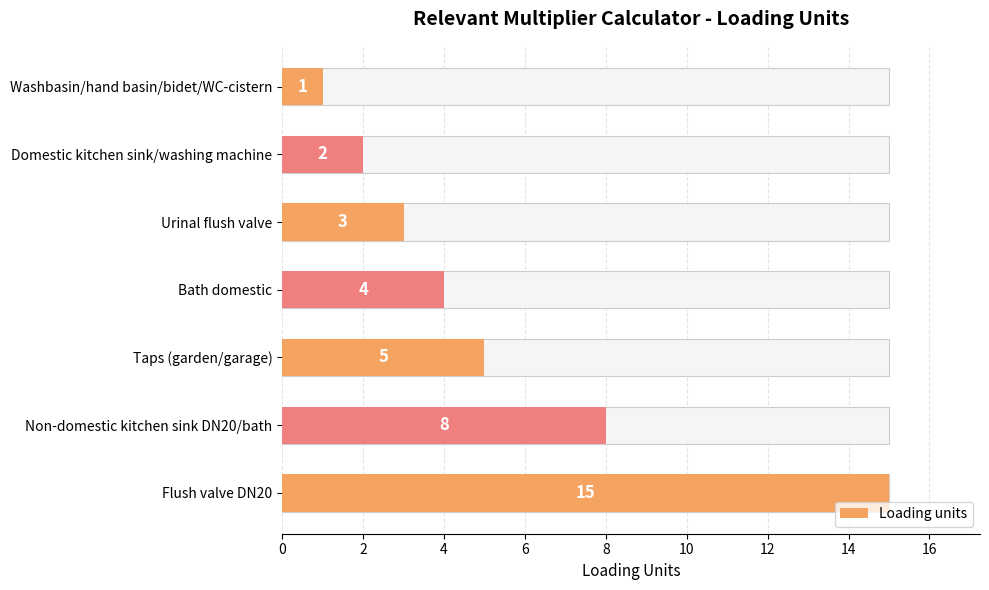

What is the change in value from Washbasin/hand basin/bidet/WC-cistern to Domestic kitchen sink/washing machine?

+1